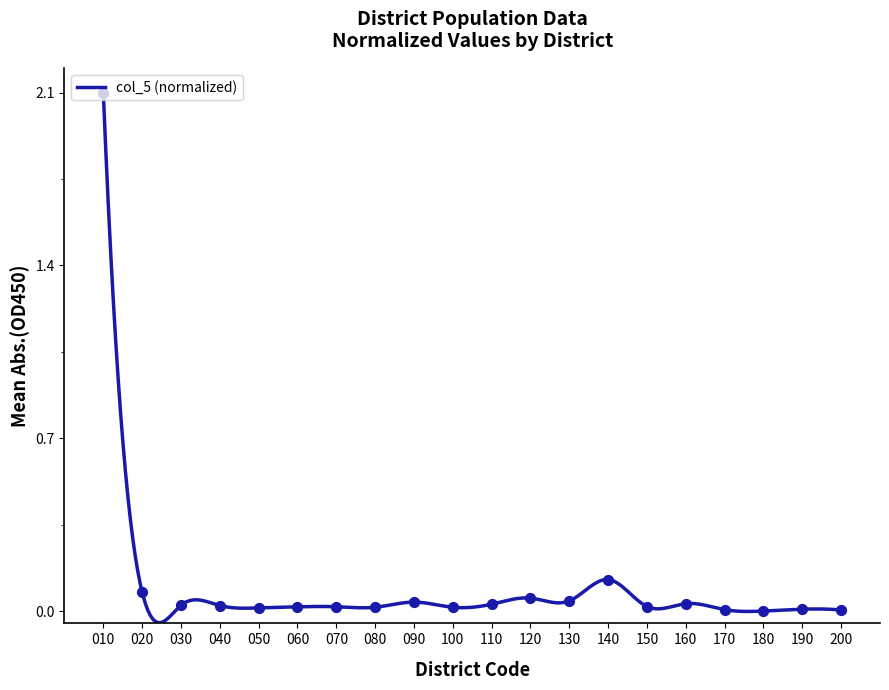

Between 090 and 200, which is larger?

090